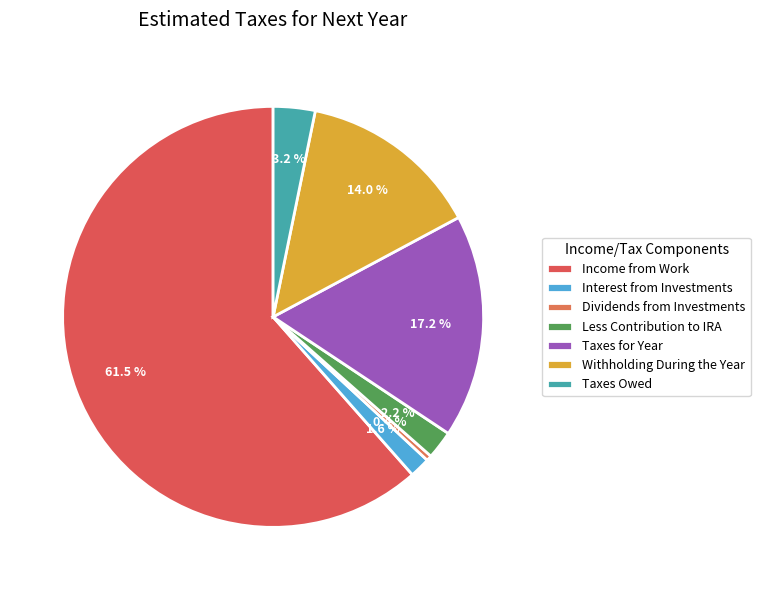

Which has a higher value, Interest from Investments or Taxes for Year?

Taxes for Year